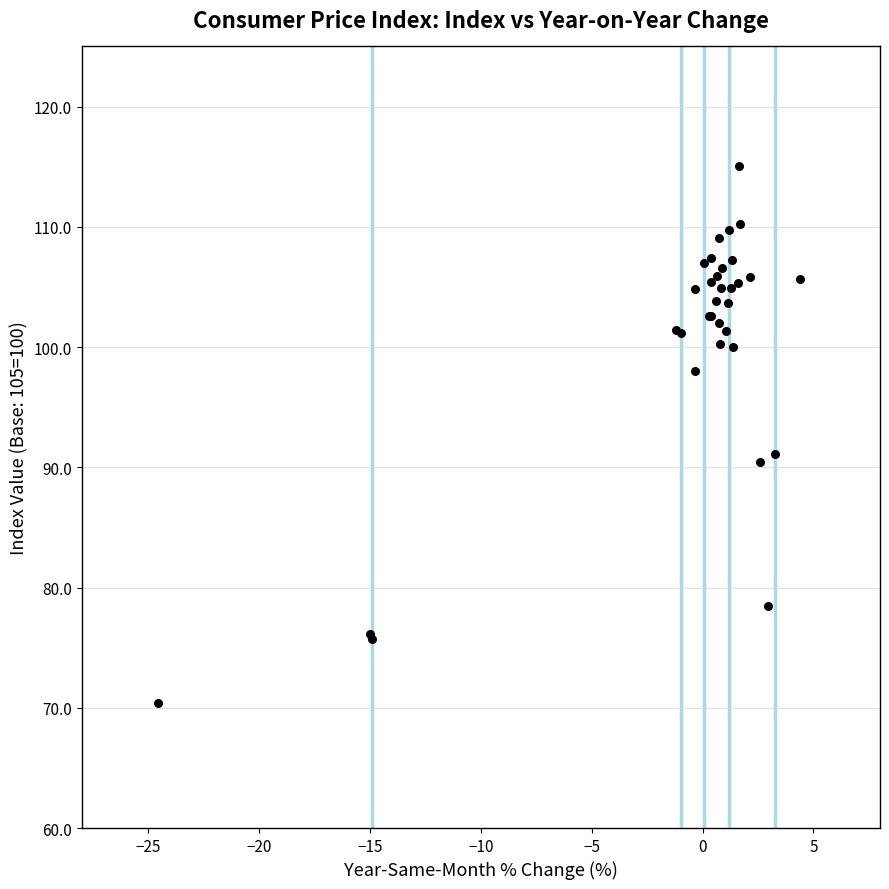

What Y value in the scatter plot is closest to 92?

91.1